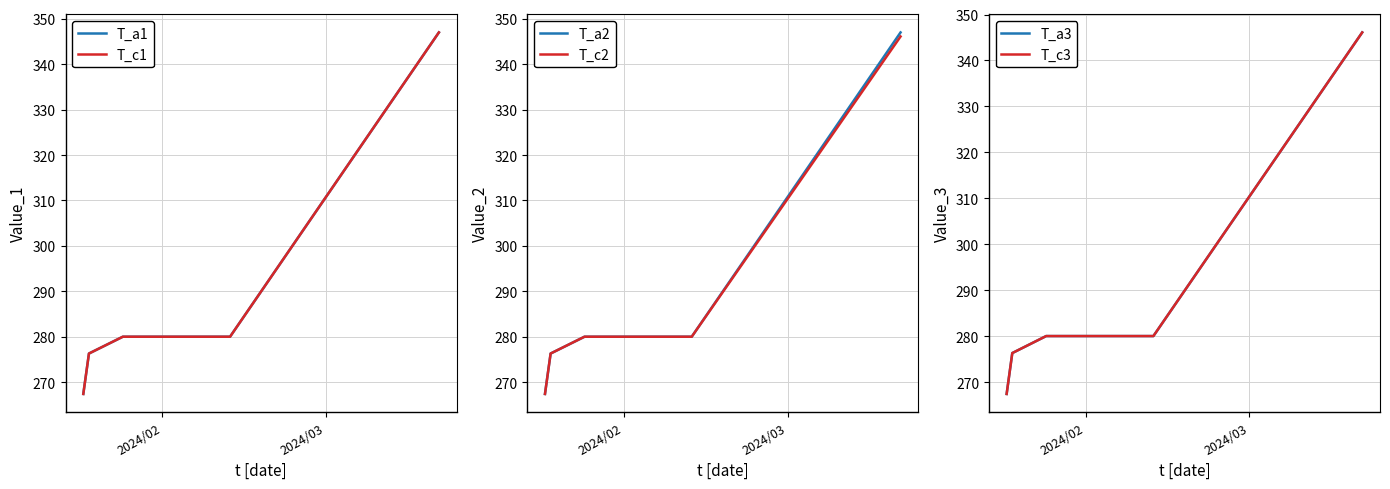

How many values in the T_c1 series are below 280?

2